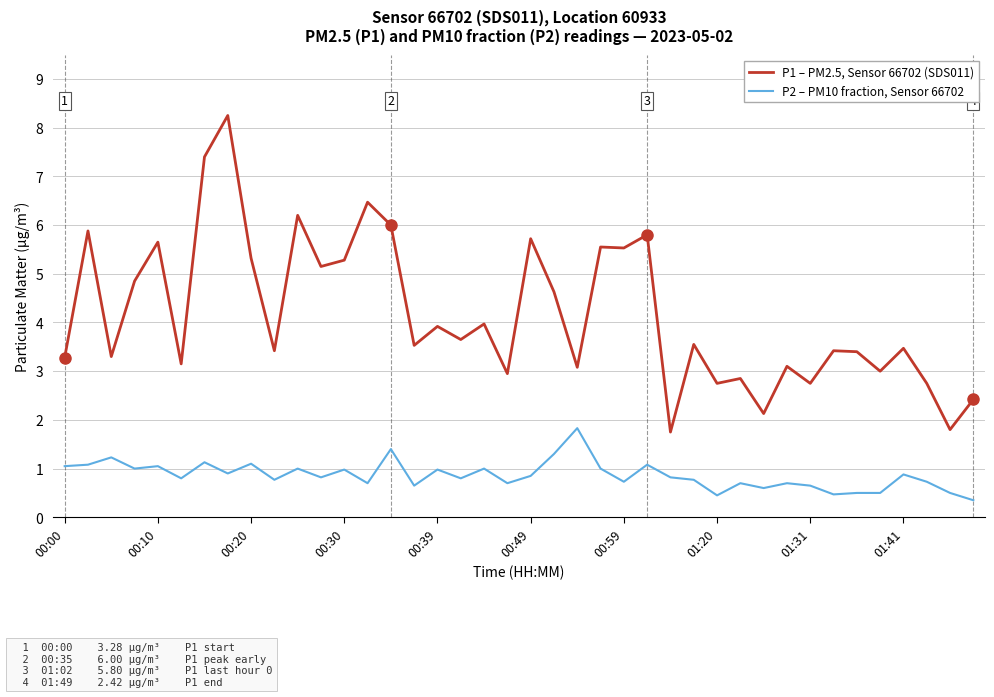

Rank the series by their maximum value, from lowest to highest.

P2 – PM10 fraction, Sensor 66702, P1 – PM2.5, Sensor 66702 (SDS011)